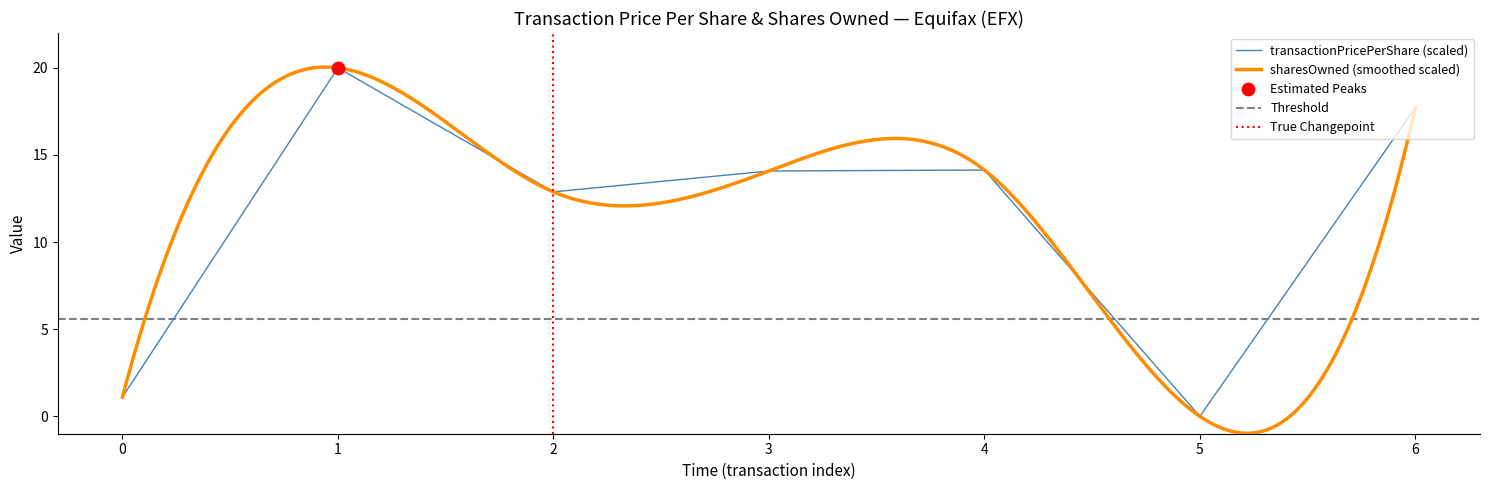

What is the highest value of the transactionPricePerShare (scaled) series?

20.0